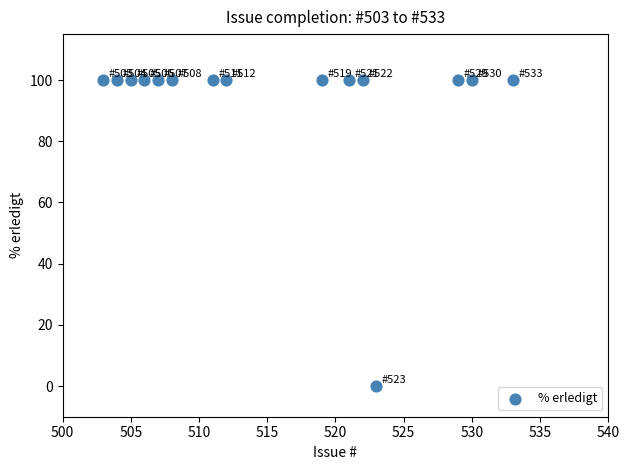

What is the range of X values (max minus min)?

30